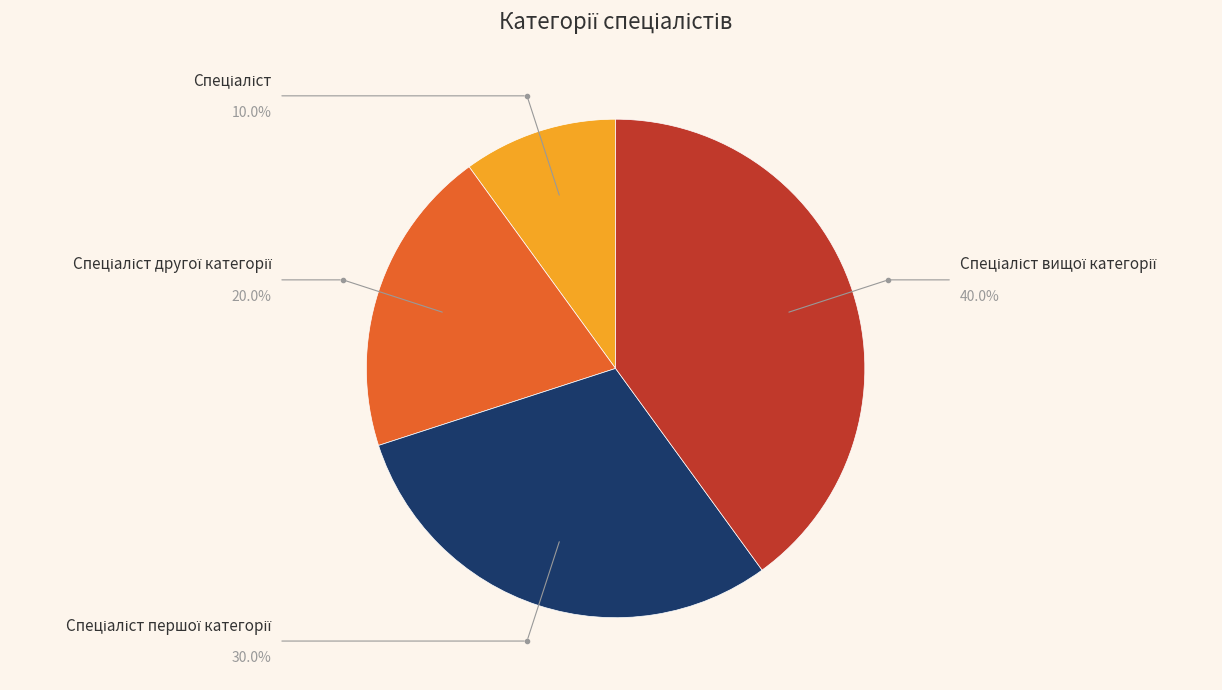

Is there a majority slice in this chart?

No